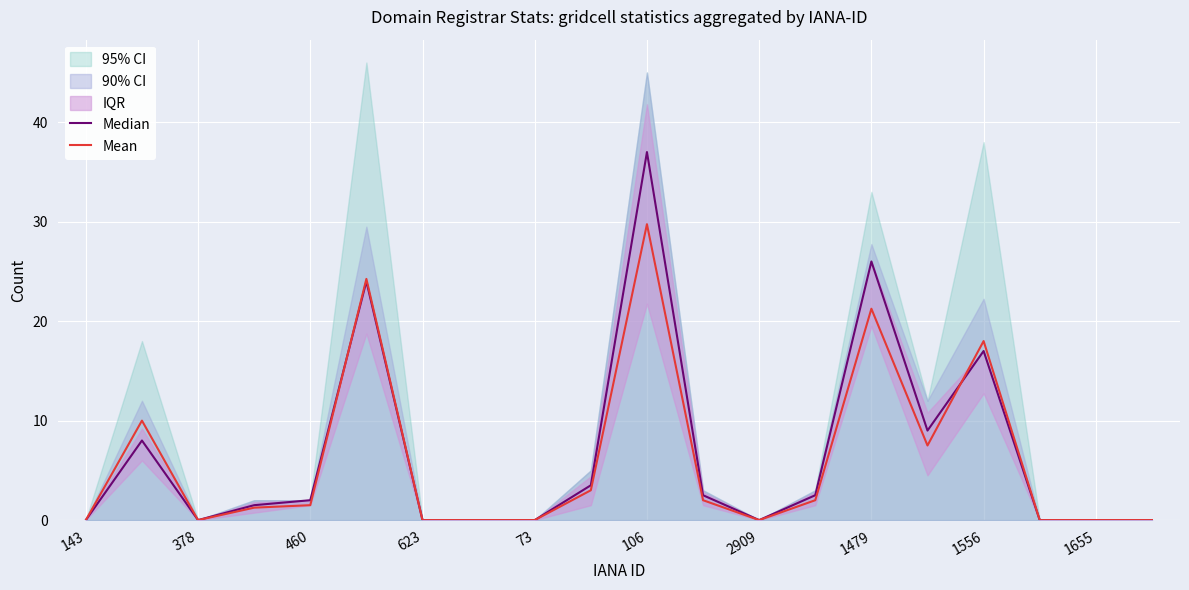

How many lines are shown in the chart?

2